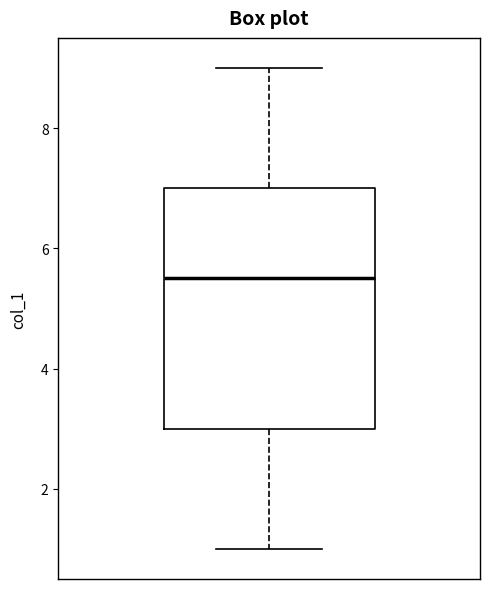

Where is the upper edge of the box on the y-axis? The values are not printed on the chart, so give them approximately, as read against the axis.

7.0